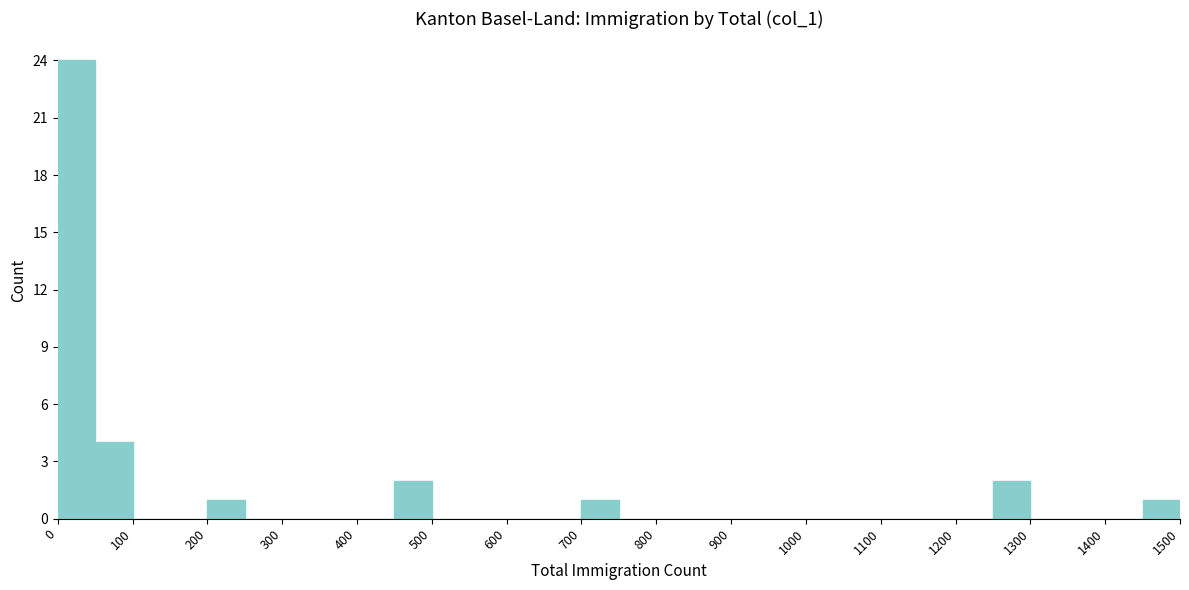

Reading left to right, list every bar in this chart as the range it spans on the x-axis followed by its height. The values are not printed on the chart, so give them approximately, as read against the axis.

0 to 50: 24
50 to 100: 4
100 to 150: 0
150 to 200: 0
200 to 250: 1
250 to 300: 0
300 to 350: 0
350 to 400: 0
400 to 450: 0
450 to 500: 2
500 to 550: 0
550 to 600: 0
600 to 650: 0
650 to 700: 0
700 to 750: 1
750 to 800: 0
800 to 850: 0
850 to 900: 0
900 to 950: 0
950 to 1000: 0
1000 to 1050: 0
1050 to 1100: 0
1100 to 1150: 0
1150 to 1200: 0
1200 to 1250: 0
1250 to 1300: 2
1300 to 1350: 0
1350 to 1400: 0
1400 to 1450: 0
1450 to 1500: 1